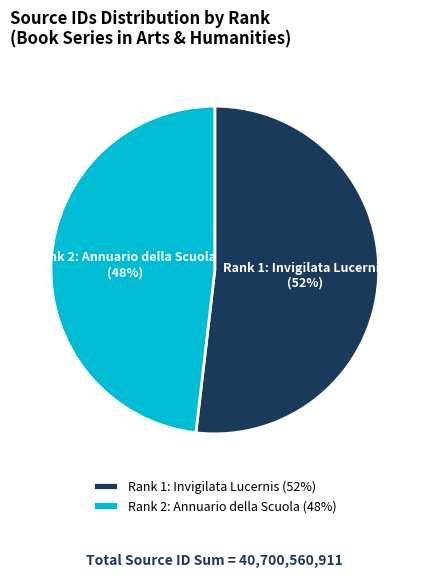

True or false: Rank 1: Invigilata Lucernis accounts for 52% of the total.

True